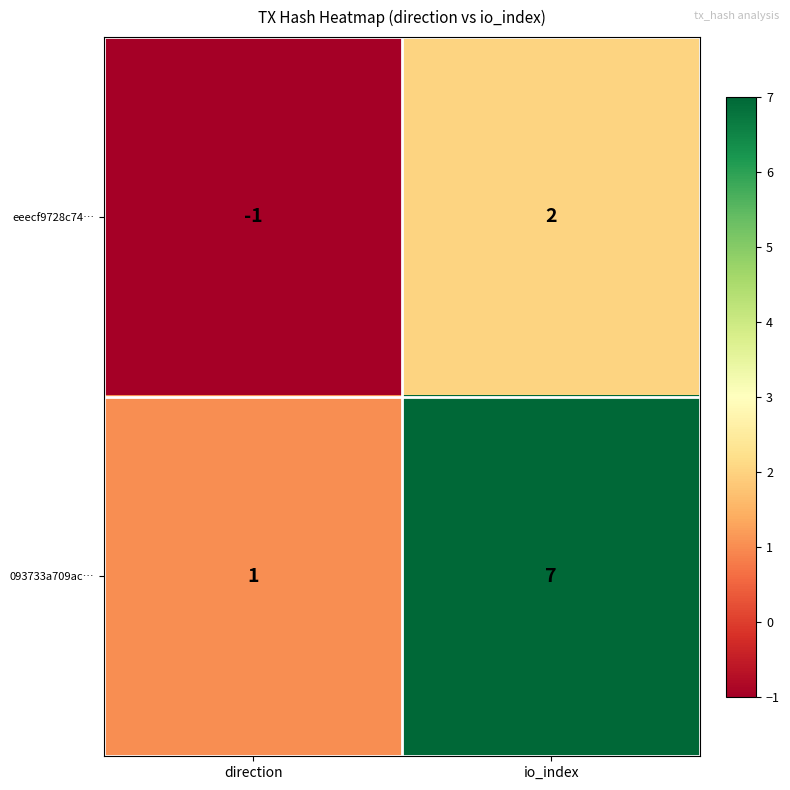

Which label corresponds to the smallest value in the chart?

direction